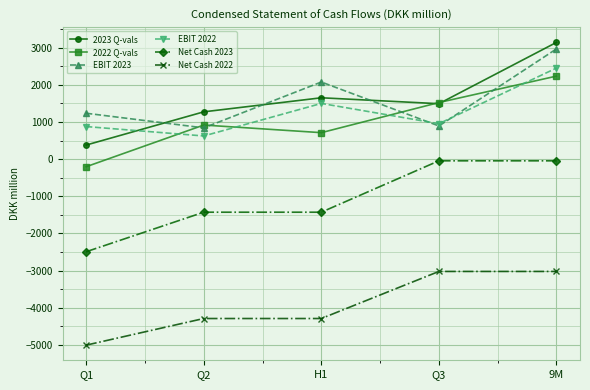

Where is EBIT 2022 nearest to the value 1535?

H1